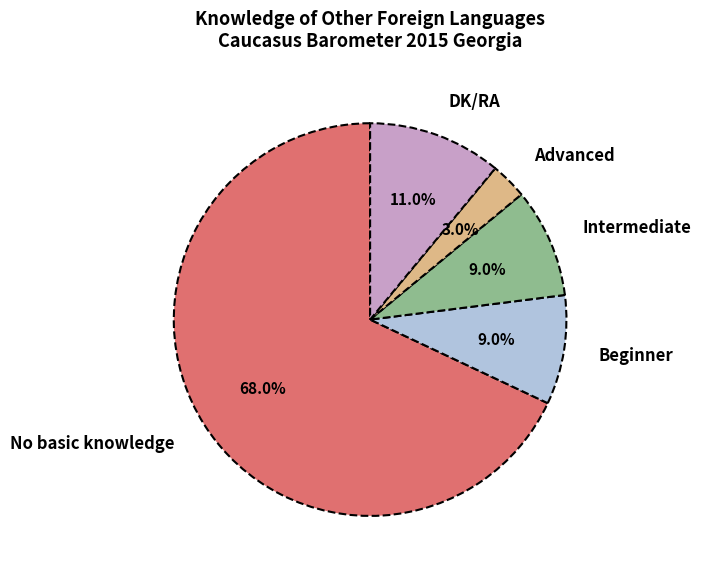

Which has a higher value, Advanced or No basic knowledge?

No basic knowledge